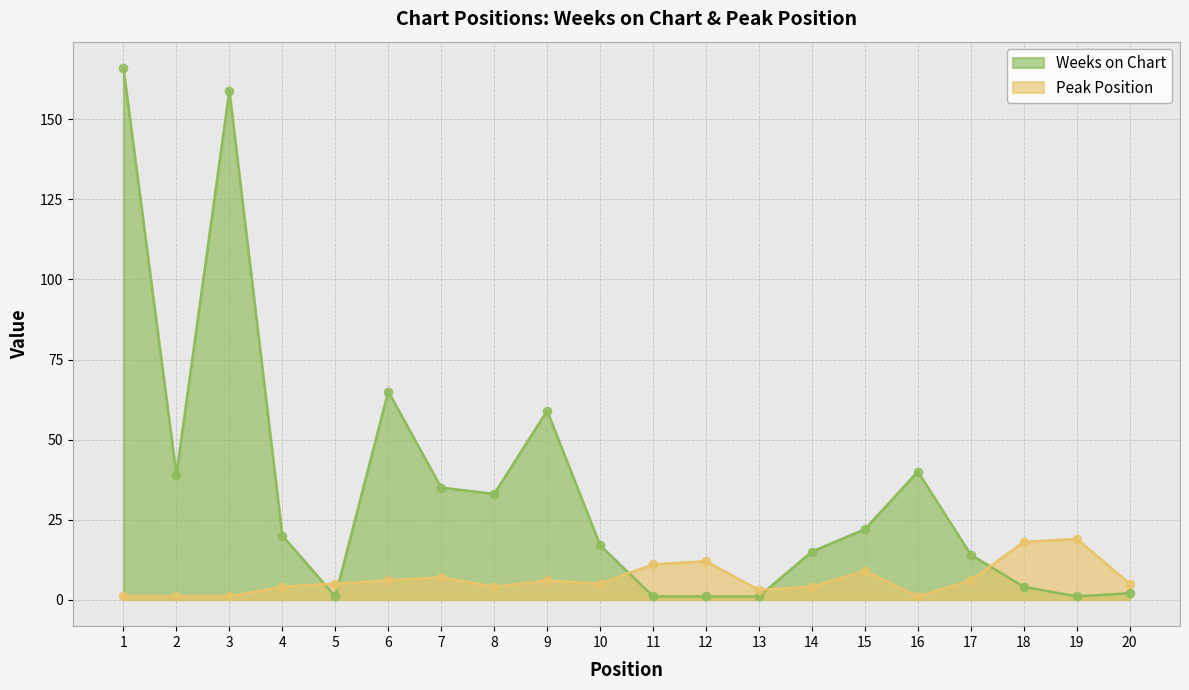

What are all the series names shown in the legend?

Weeks on Chart, Peak Position